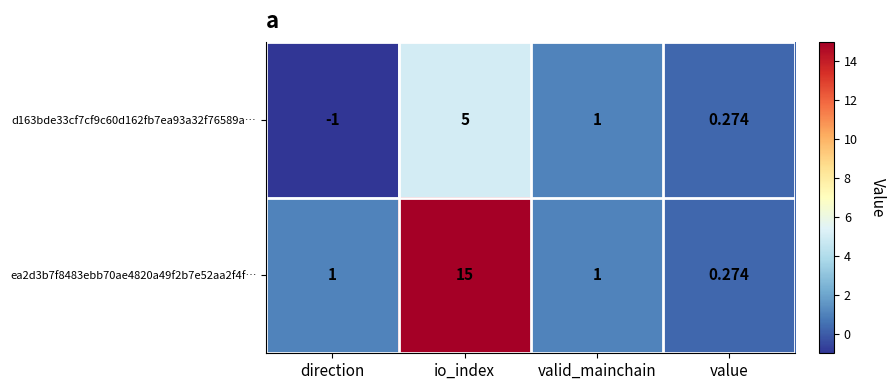

At which label is d163bde33cf7cf9c60d162fb7ea93a32f76589a… closest to 2?

valid_mainchain